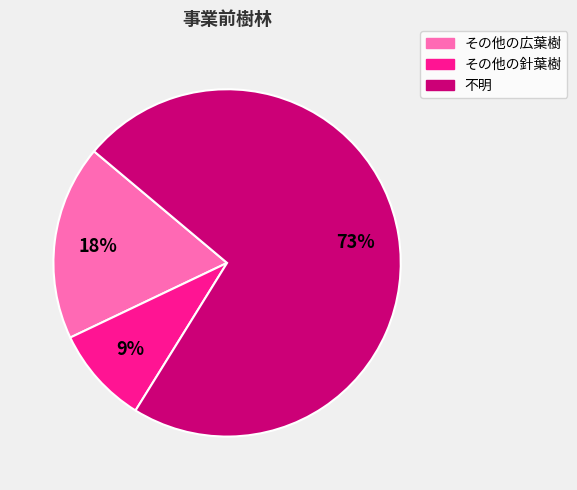

Does 不明 account for over 50% of the chart?

Yes